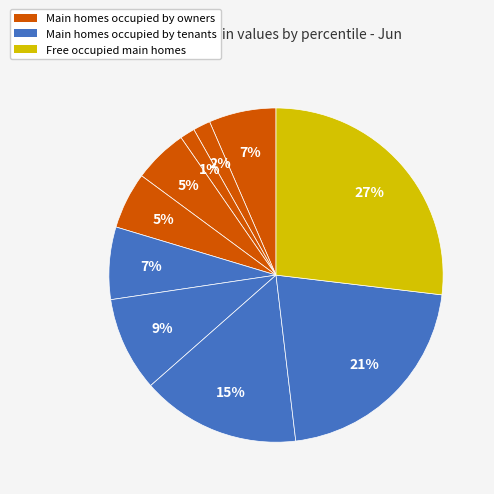

What is the largest slice in the pie chart?

pct95